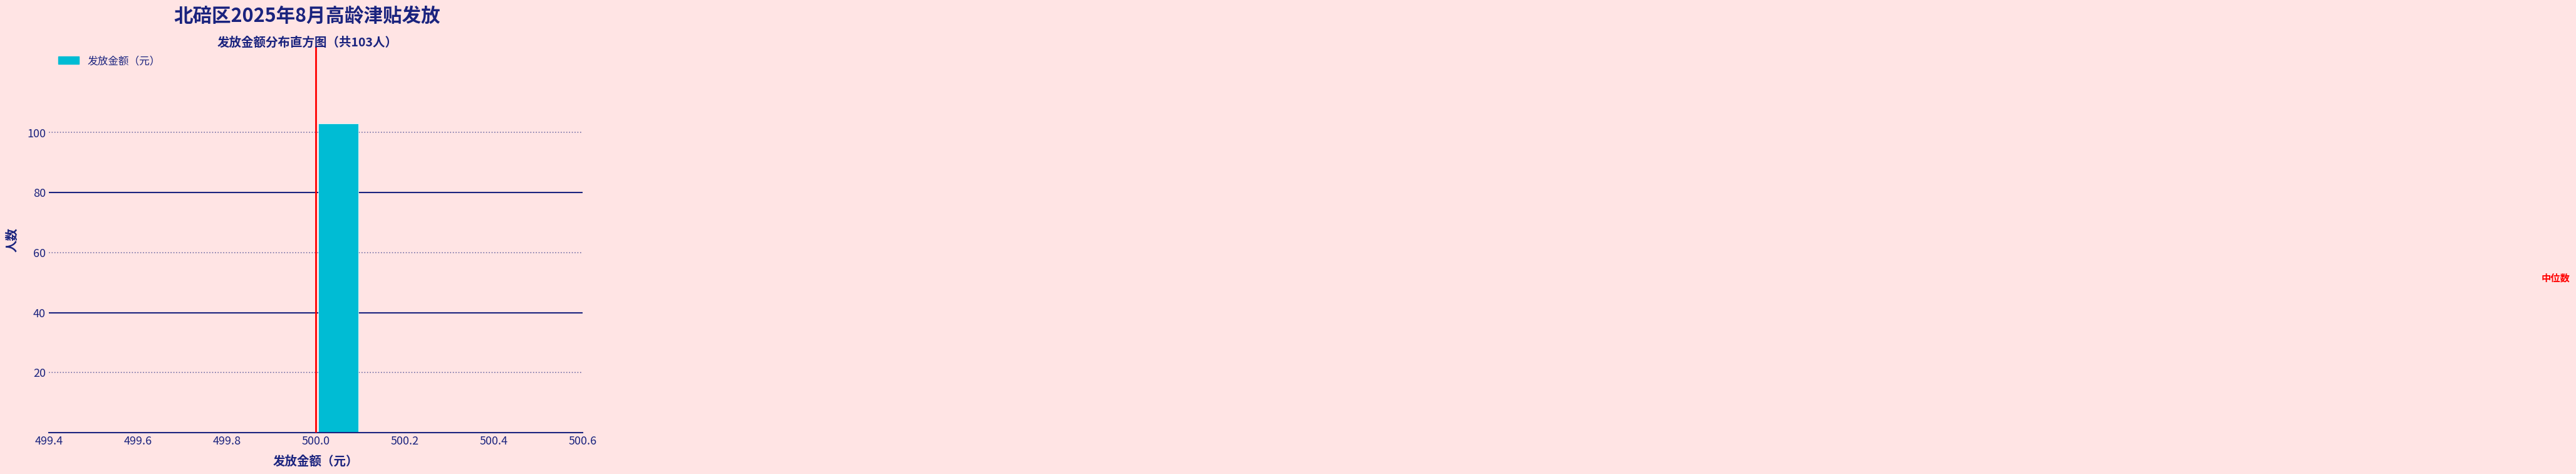

Which range on the x-axis has the tallest bar?

500.0 to 500.1